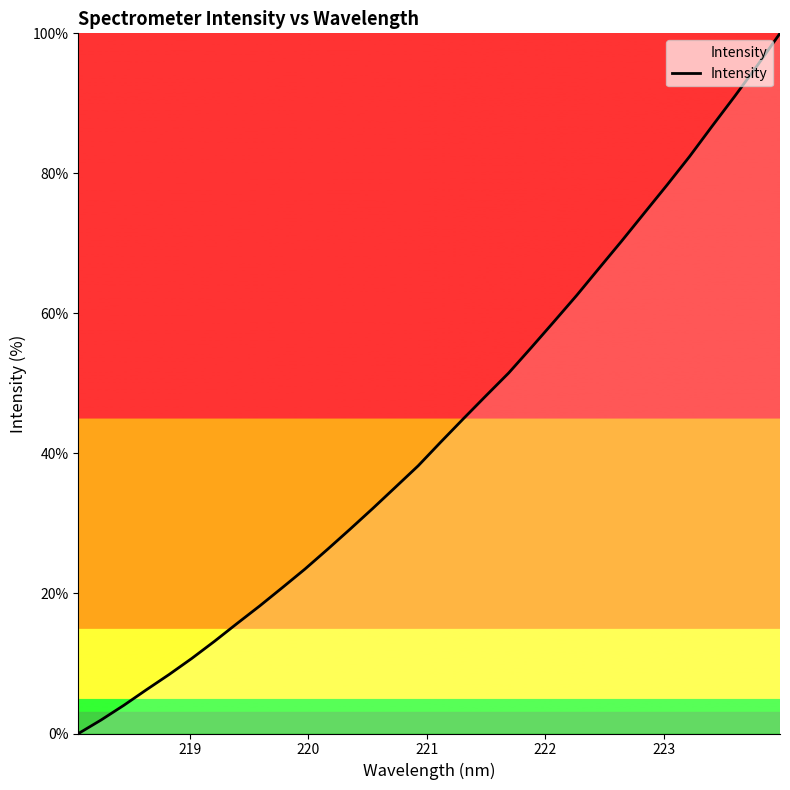

What is the maximum value shown in the chart?

100.0